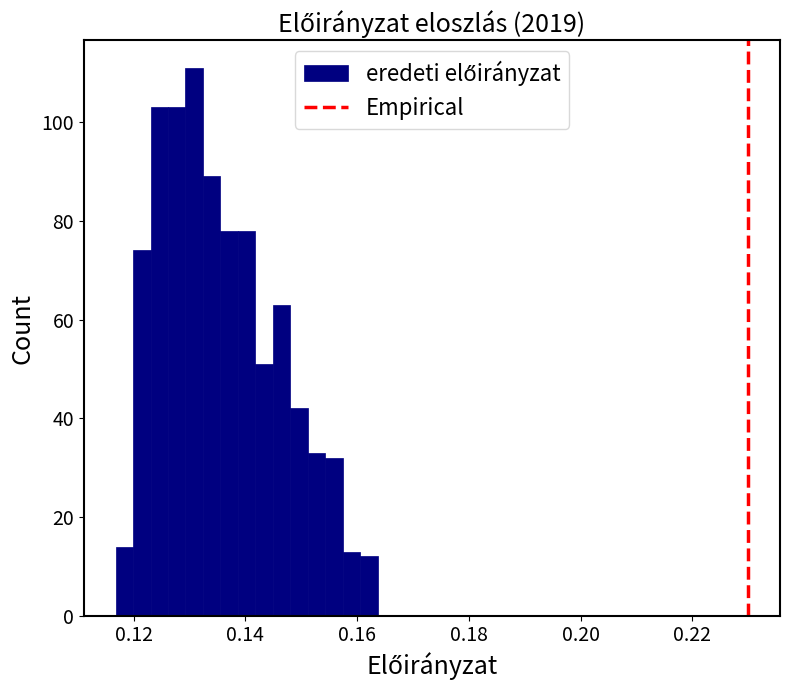

Around what value on the x-axis is the tallest bar? Give the approximate position of its centre, as read against the axis.

0.130